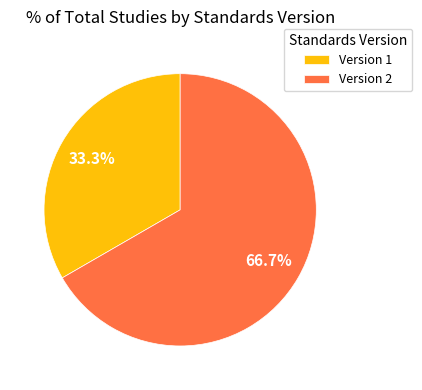

What is the total percentage of Version 2 and Version 1?

100.0%